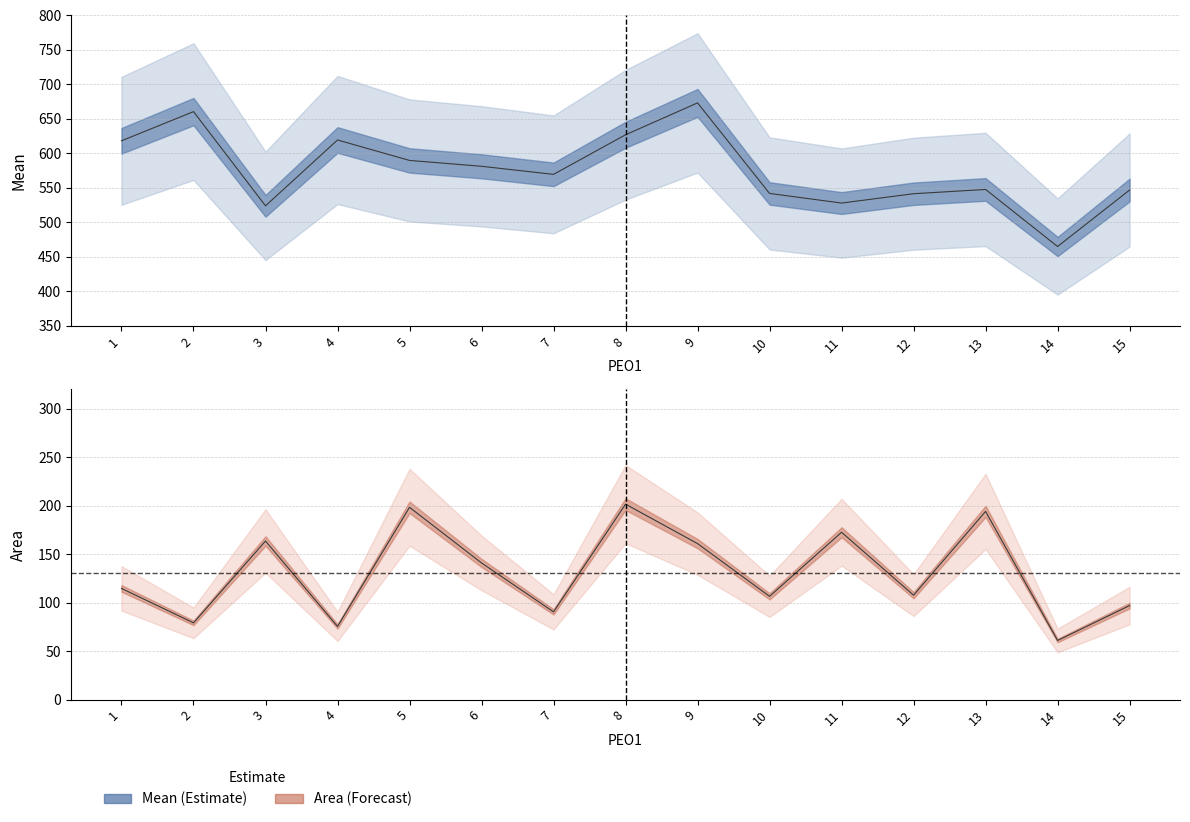

True or false: Mean and Area cross at least once.

False